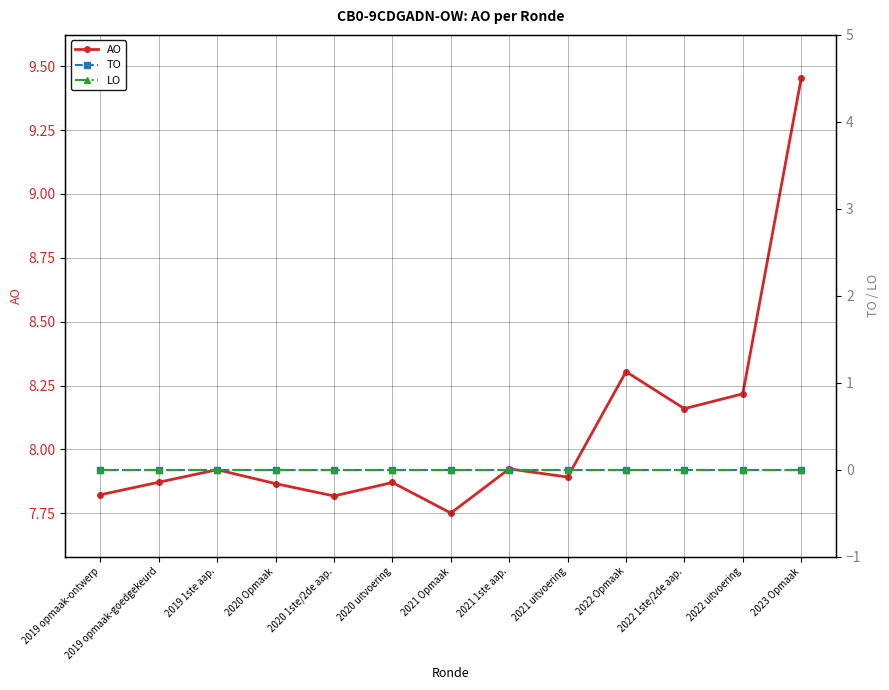

True or false: AO has more than 0 interior local peaks.

True